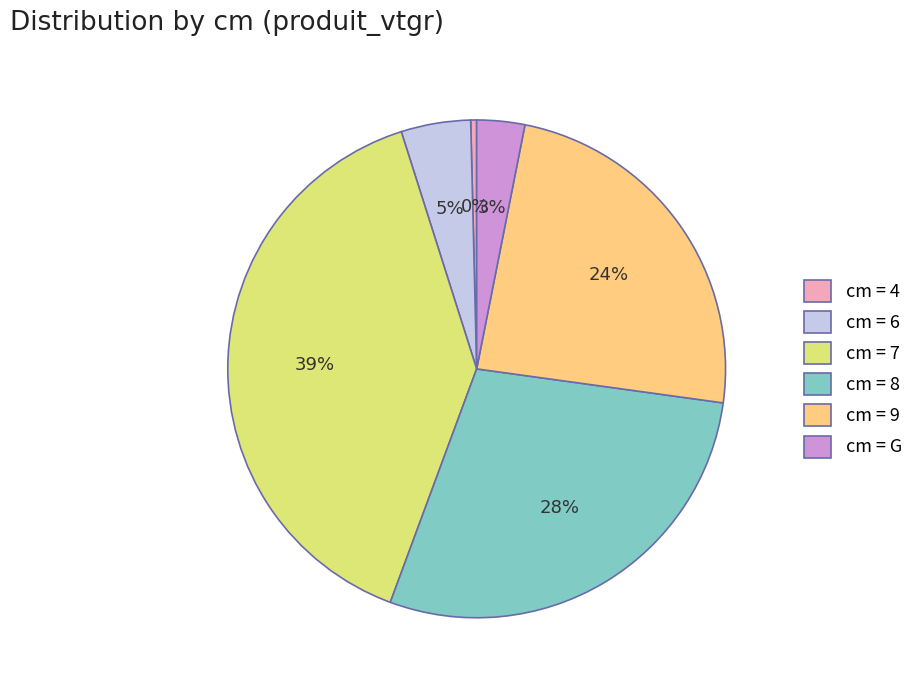

Is the sum of cm = 7 and cm = 4 greater than half?

No